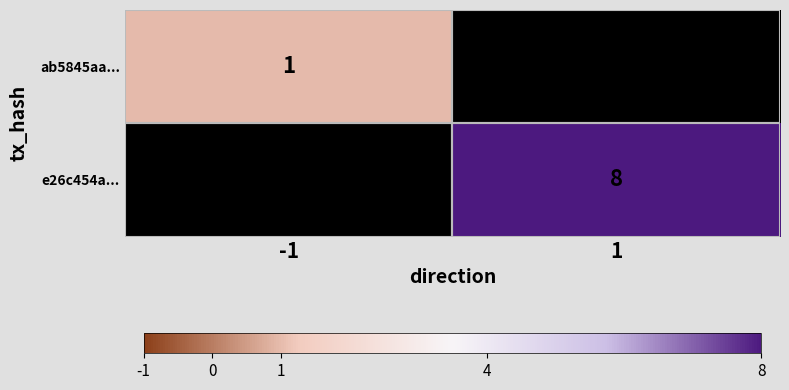

The e26c454a... series shows 8 at 1. True or false?

True